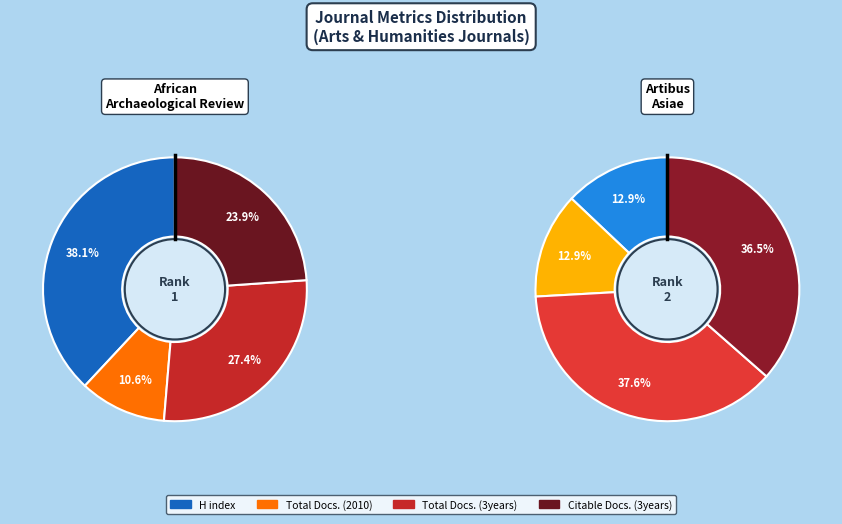

Rank the series by their maximum value, from highest to lowest.

H index, Total Docs. (3years), Citable Docs. (3years), Total Docs. (2010)